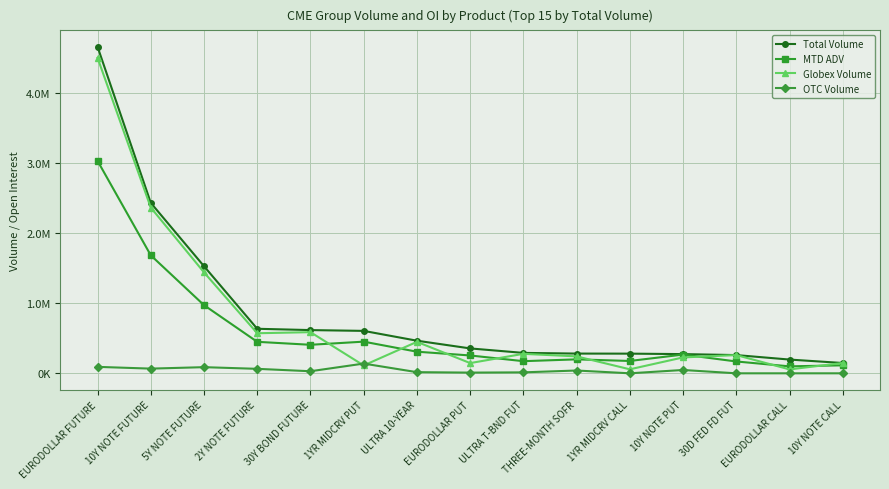

Which category has the highest value in the MTD ADV series?

EURODOLLAR FUTURE